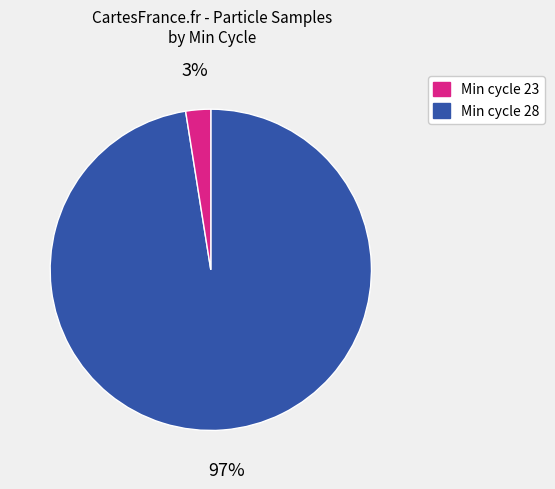

Does any single category account for the majority?

Yes